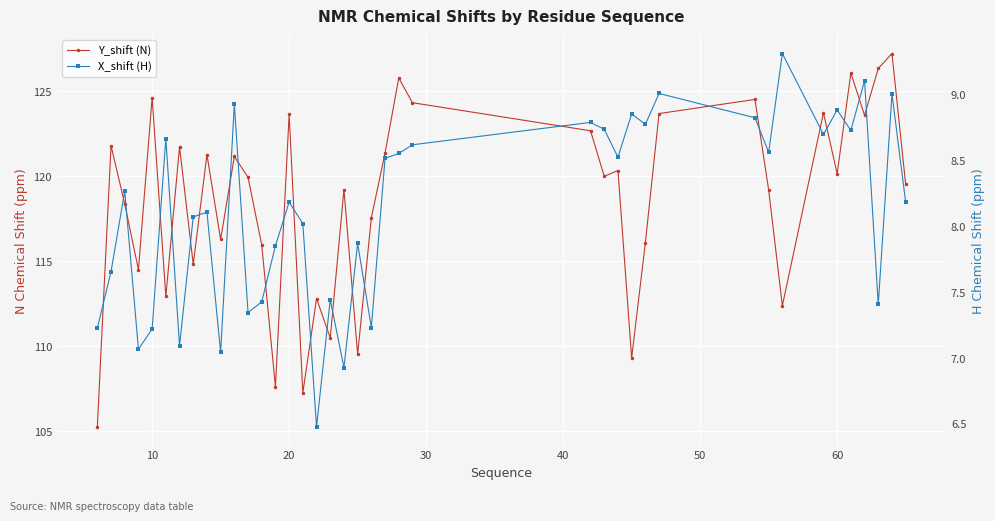

How many series are shown in this chart?

2